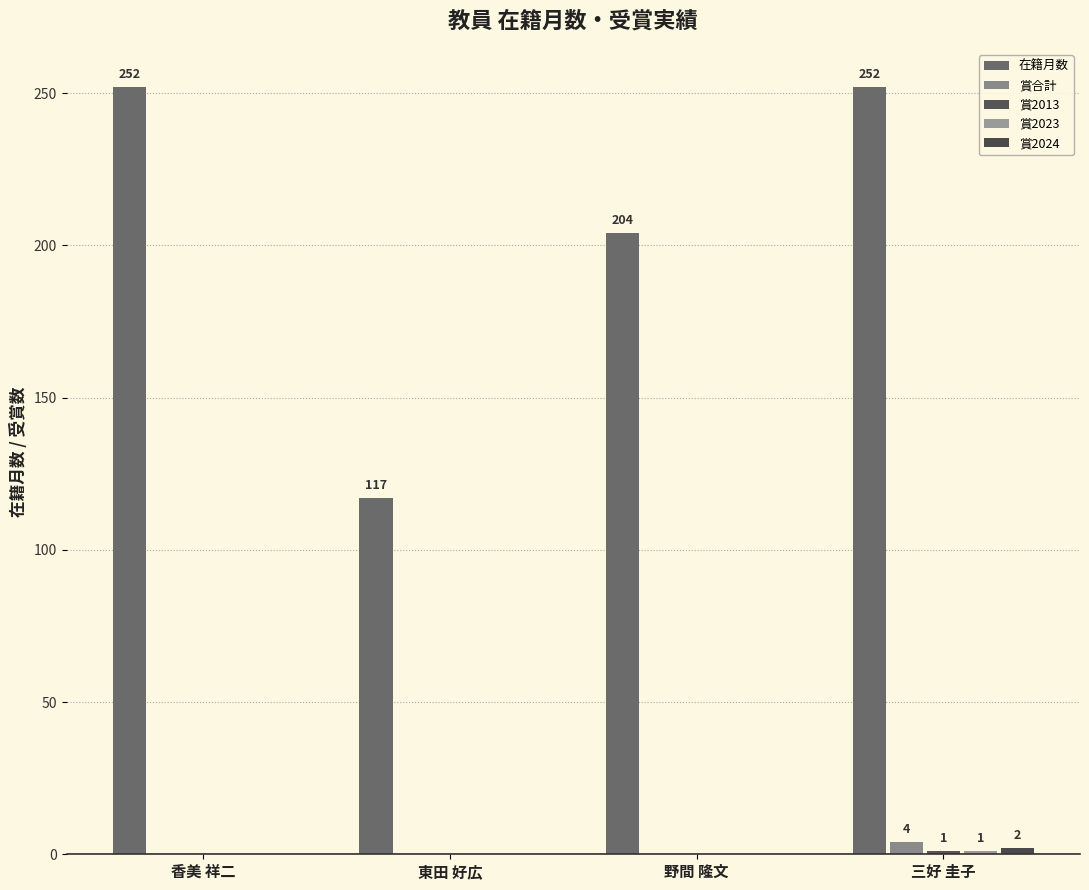

What is the total value across all series at 三好 圭子?

260